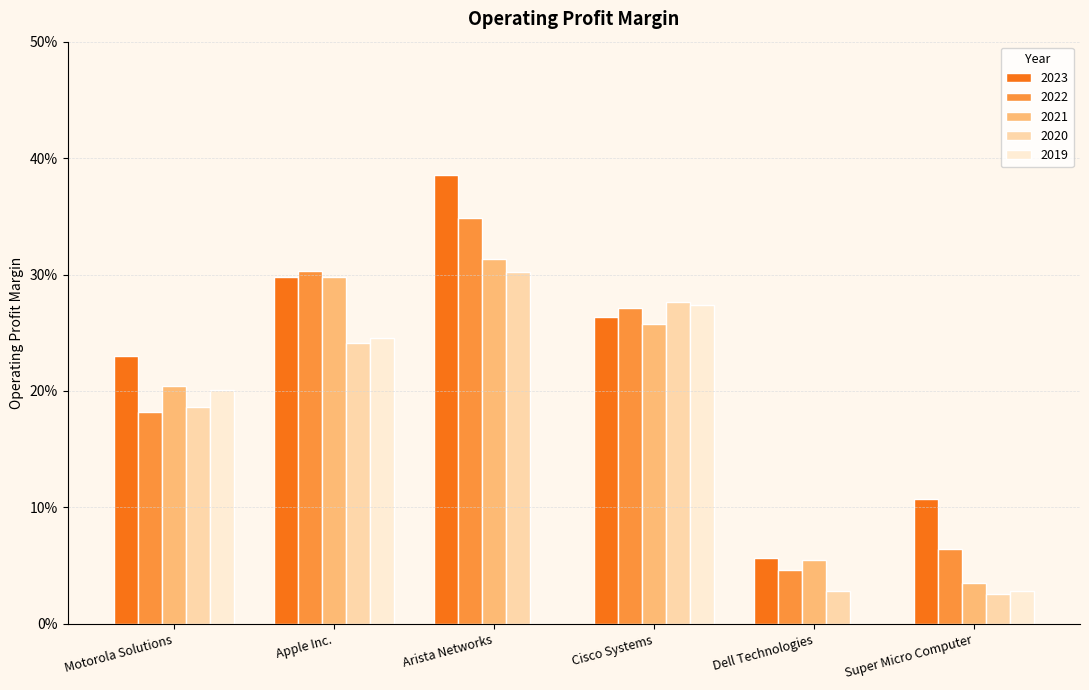

Are the bars horizontal?

No